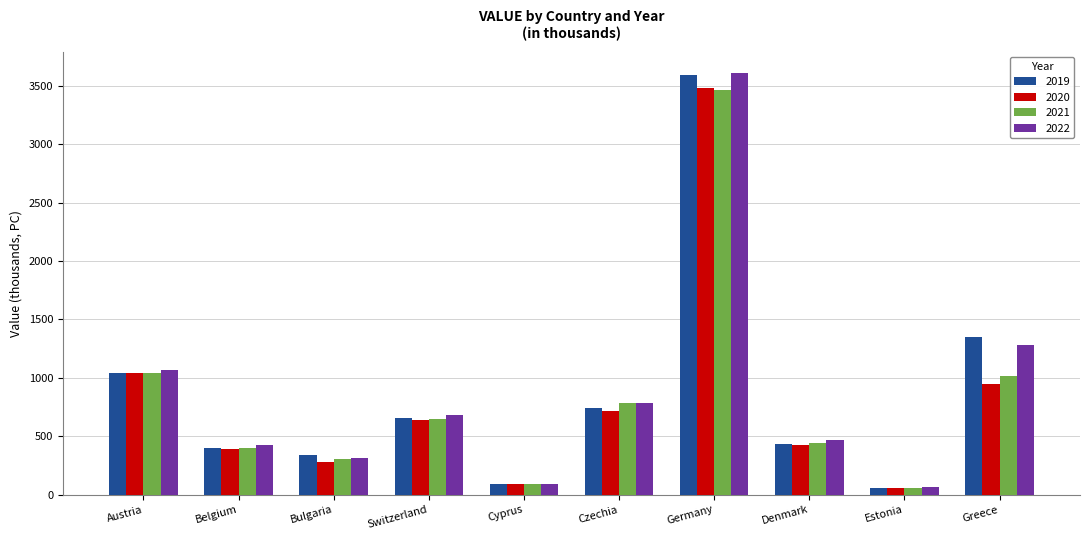

At which category is the sum across all series the highest?

Germany